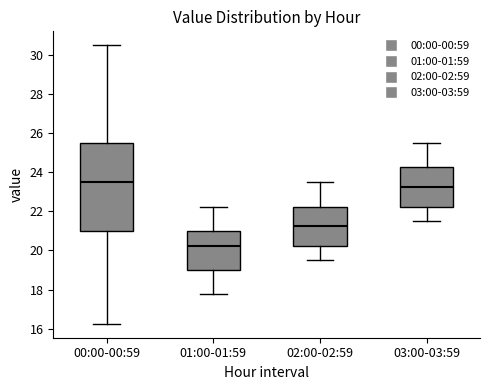

Where does the upper whisker of the box for 03:00-03:59 end on the y-axis? The values are not printed on the chart, so give them approximately, as read against the axis.

25.6